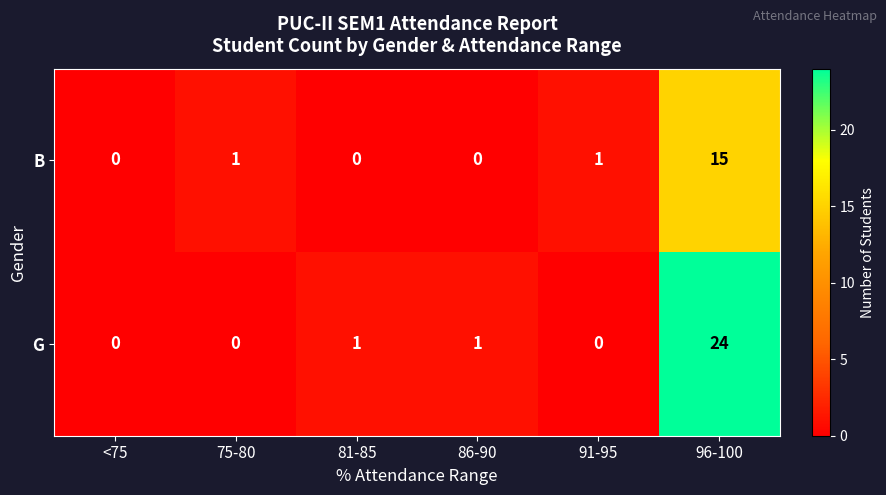

What value does the B series have at 96-100, to the nearest 5?

15